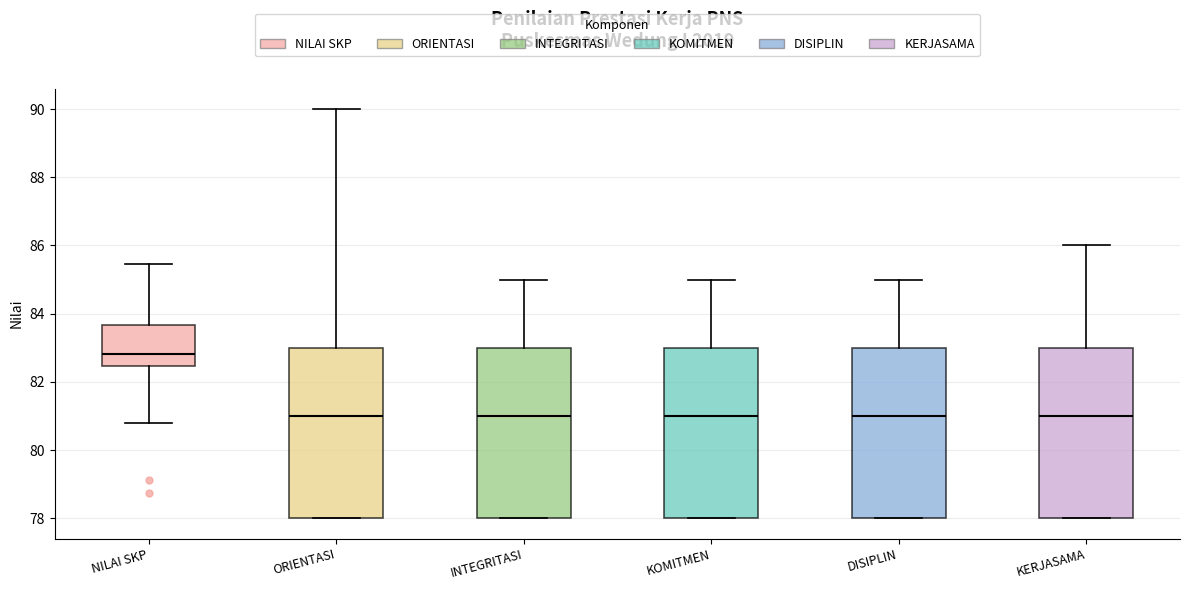

Reading left to right, transcribe this box plot: for each box, give where its median line is, the range the box spans, and where its two whiskers end, as read against the y-axis. The values are not printed on the chart, so give them approximately, as read against the axis.

NILAI SKP: median 82.8, box 82.4 to 83.6, whiskers 80.8 to 85.4
ORIENTASI: median 81.0, box 78.0 to 83.0, whiskers 78.0 to 90.0
INTEGRITASI: median 81.0, box 78.0 to 83.0, whiskers 78.0 to 85.0
KOMITMEN: median 81.0, box 78.0 to 83.0, whiskers 78.0 to 85.0
DISIPLIN: median 81.0, box 78.0 to 83.0, whiskers 78.0 to 85.0
KERJASAMA: median 81.0, box 78.0 to 83.0, whiskers 78.0 to 86.0